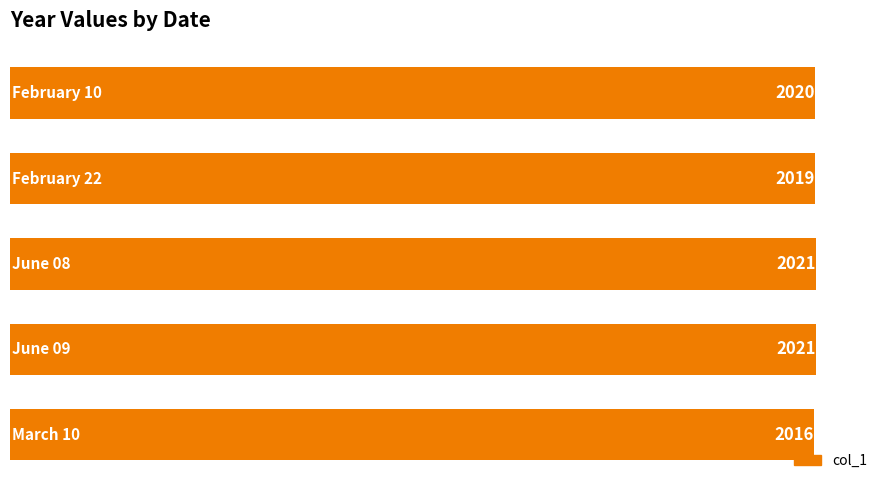

Reading bottom to top, transcribe all the data shown in this chart.

2016	2021	2021	2019	2020